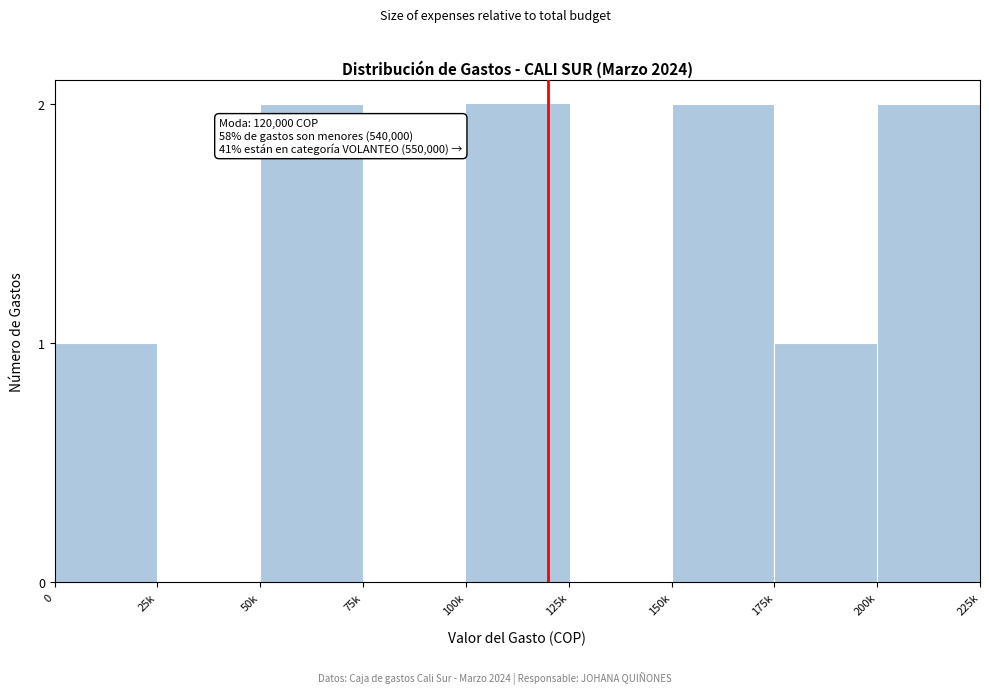

Reading left to right, what are all the values shown in this chart?

0=1	25k=0	50k=2	75k=0	100k=2	125k=0	150k=2	175k=1	200k=2